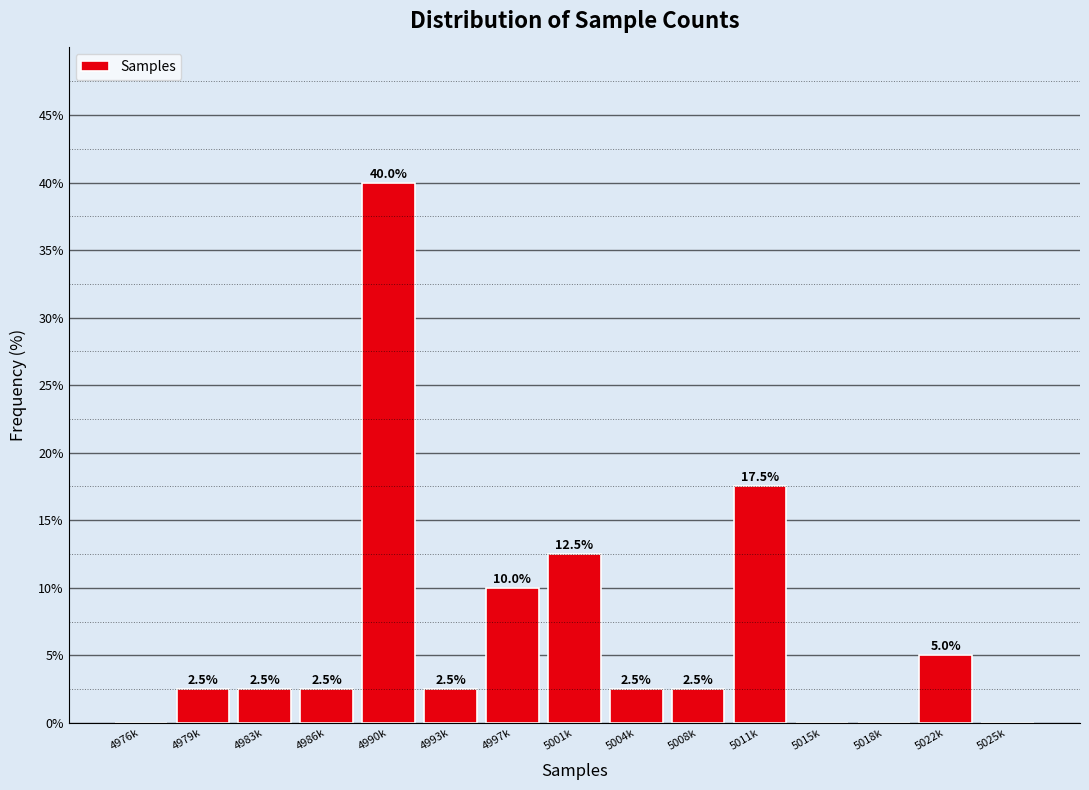

Reading left to right, list all the values displayed in this chart.

4976k=0.0	4979k=2.5	4983k=2.5	4986k=2.5	4990k=40.0	4993k=2.5	4997k=10.0	5001k=12.5	5004k=2.5	5008k=2.5	5011k=17.5	5015k=0.0	5018k=0.0	5022k=5.0	5025k=0.0